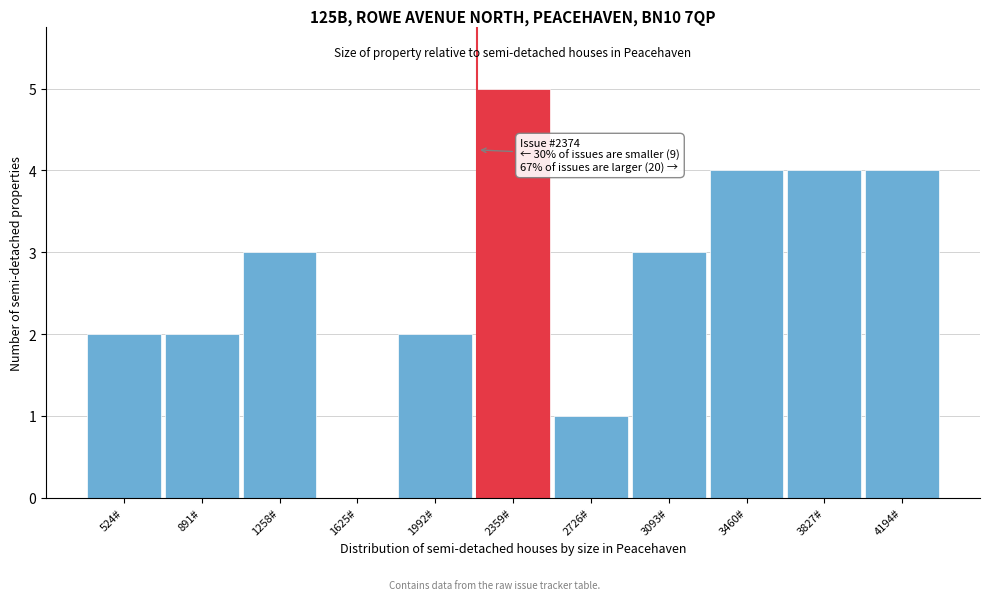

Reading left to right, what are all the values shown in this chart?

524#=2	891#=2	1258#=3	1625#=0	1992#=2	2359#=5	2726#=1	3093#=3	3460#=4	3827#=4	4194#=4